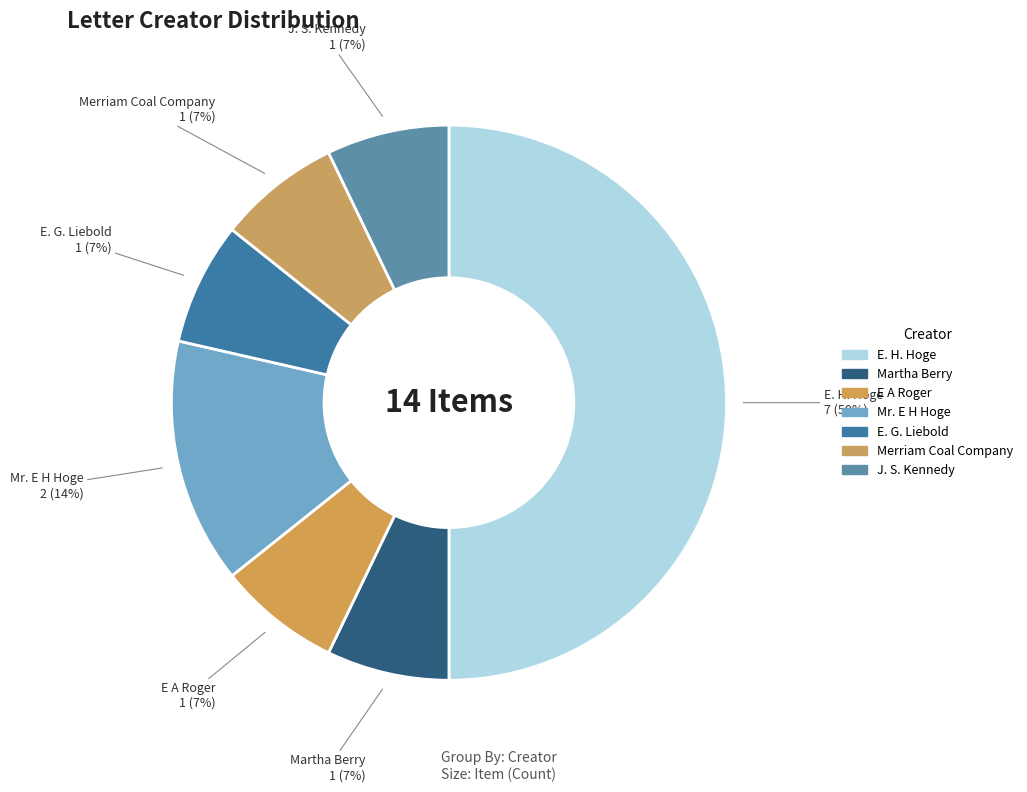

Do E. H. Hoge and E. G. Liebold together represent more than half of the pie?

Yes